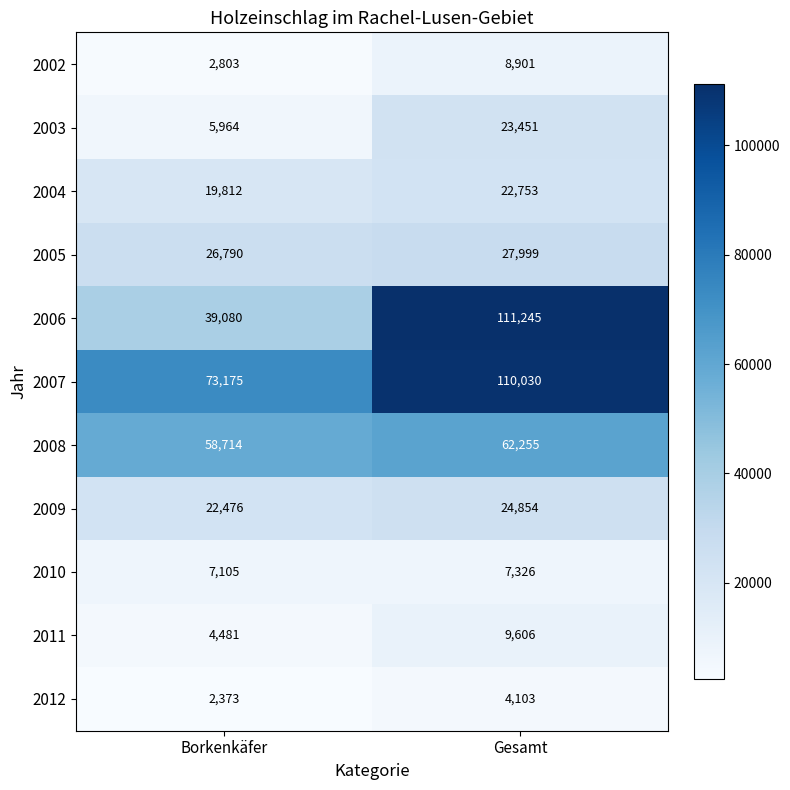

What is the difference between the maximum and minimum values in the 2012 series?

1730